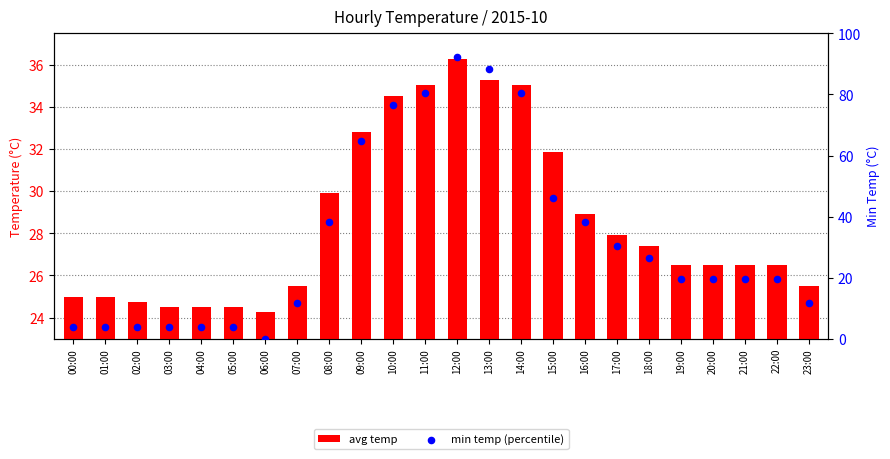

At how many categories does at least one series exceed 13?

24